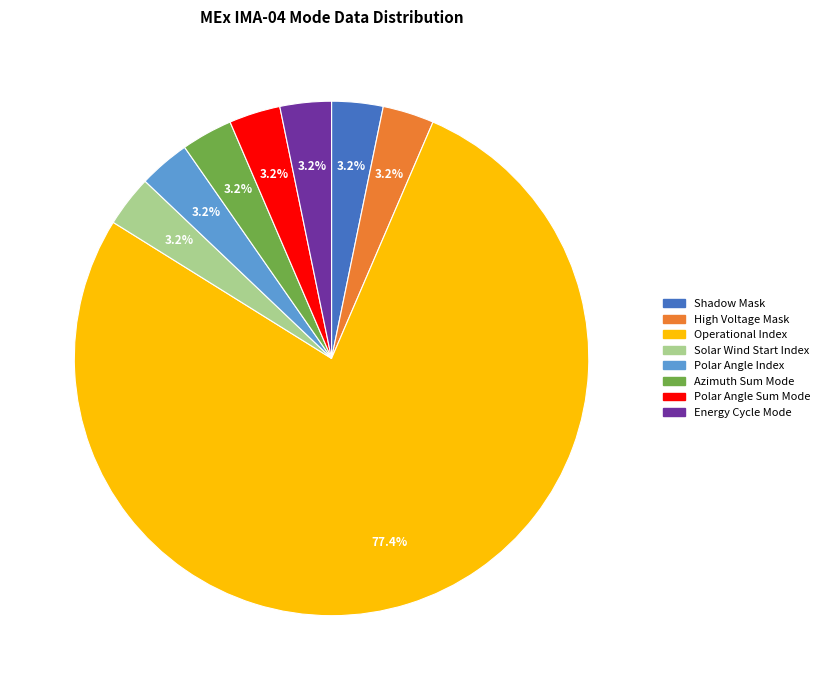

How many slices are in this pie chart?

8